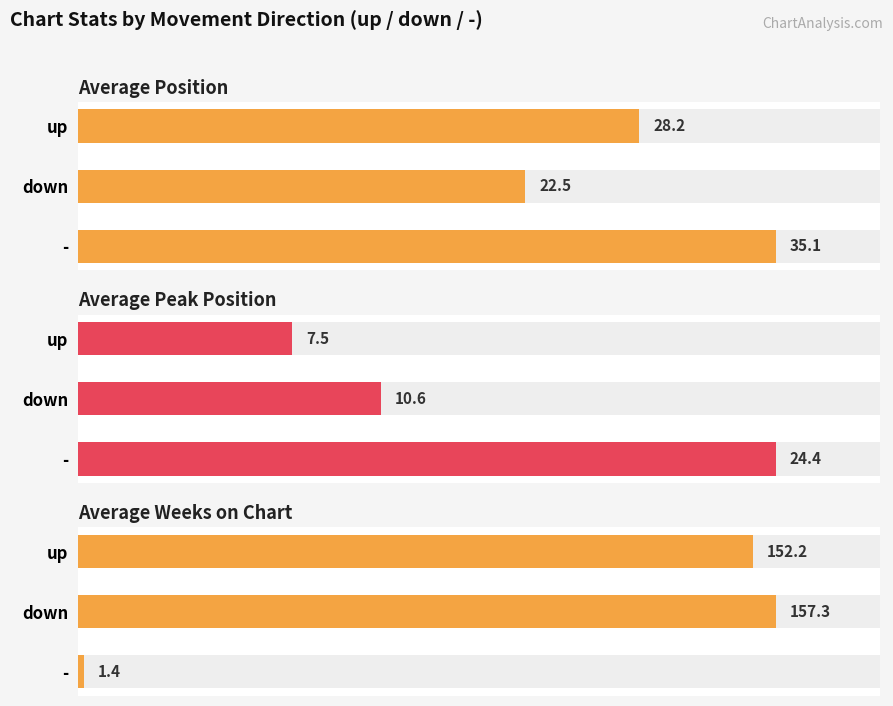

How many values in the Average Position series are below 28?

1